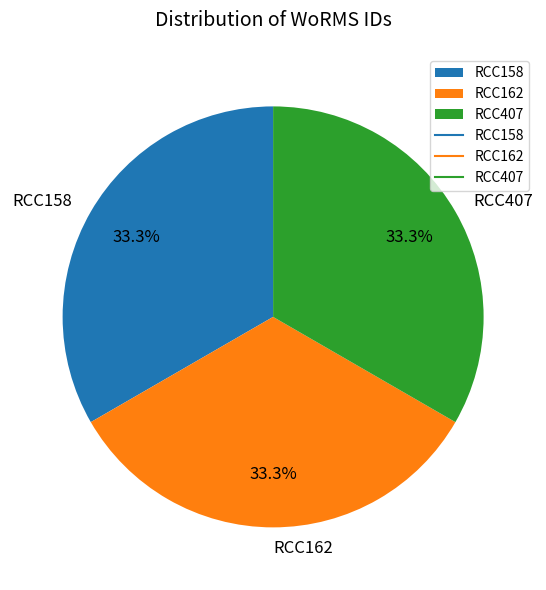

What is the ratio of the value at RCC158 to the value at RCC162?

1.0